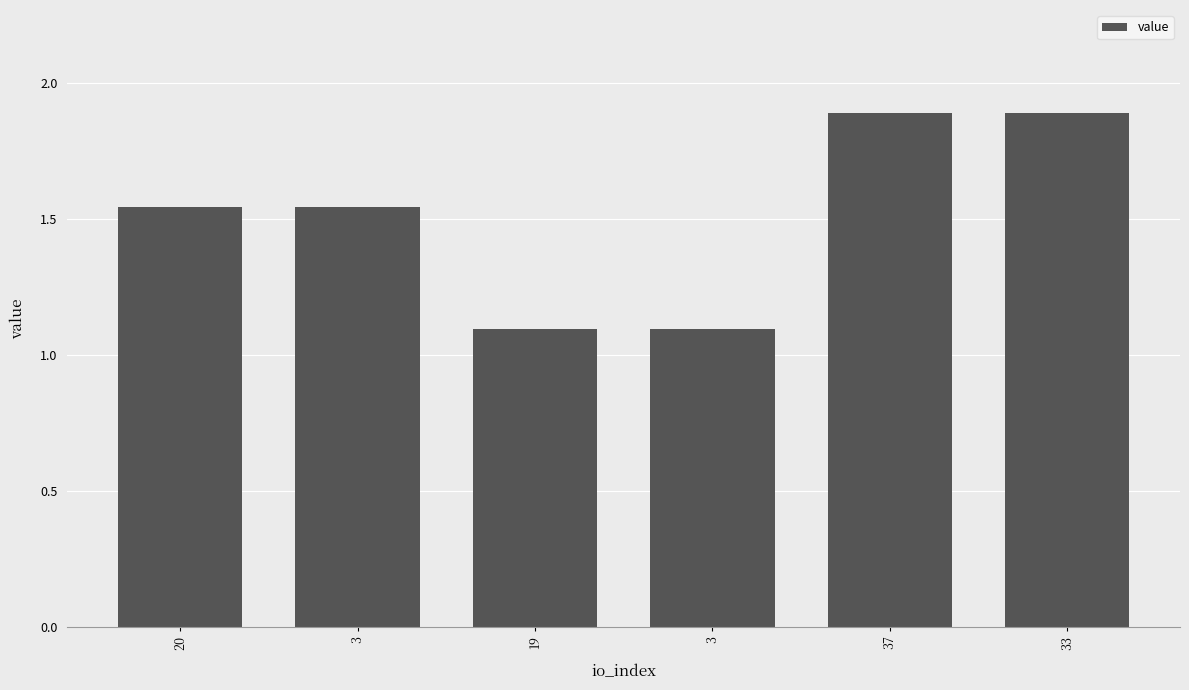

What is the minimum value shown in the chart?

1.1